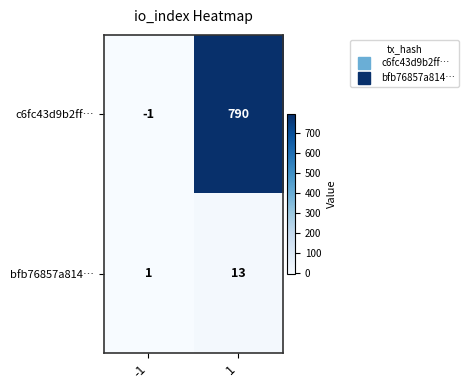

Reading left to right, list all the values displayed in this chart.

c6fc43d9b2ff…: -1=-1	1=790
bfb76857a814…: -1=1	1=13